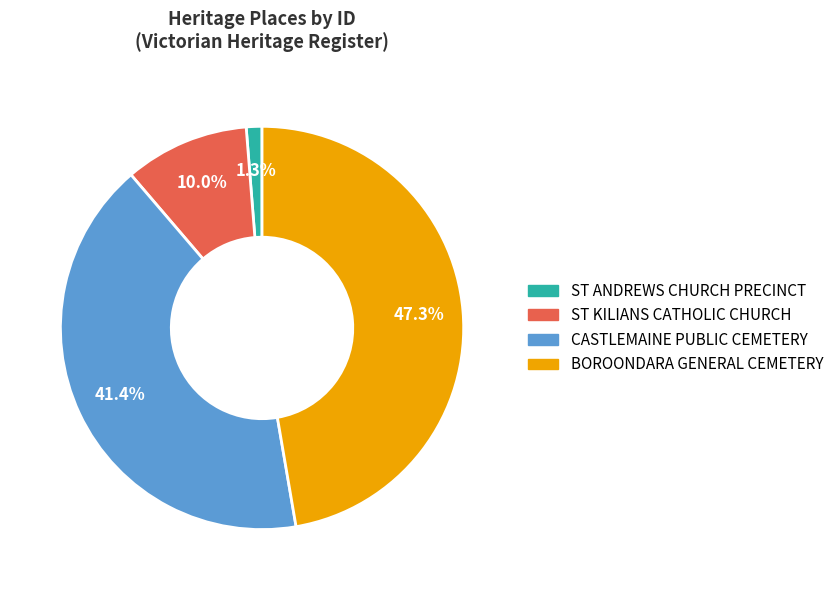

To the nearest percent, what is the difference between the largest and smallest slice percentages?

46%